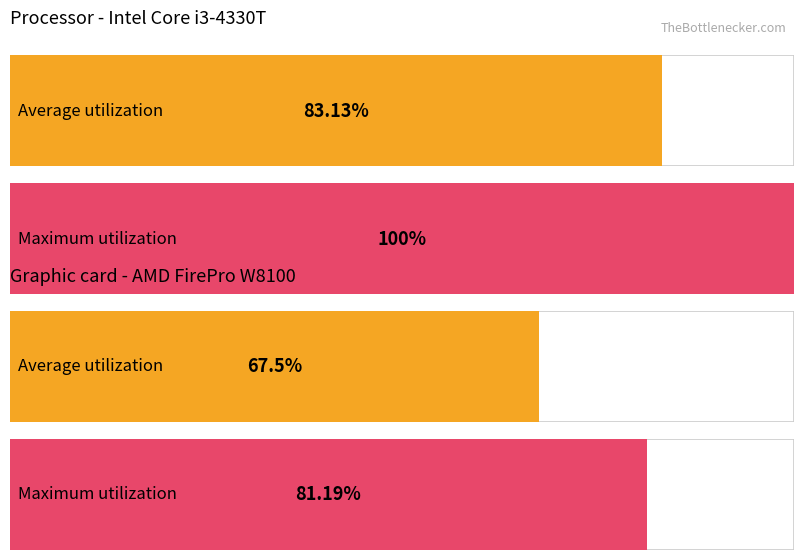

What are all the series names shown in the legend?

Average utilization, Maximum utilization